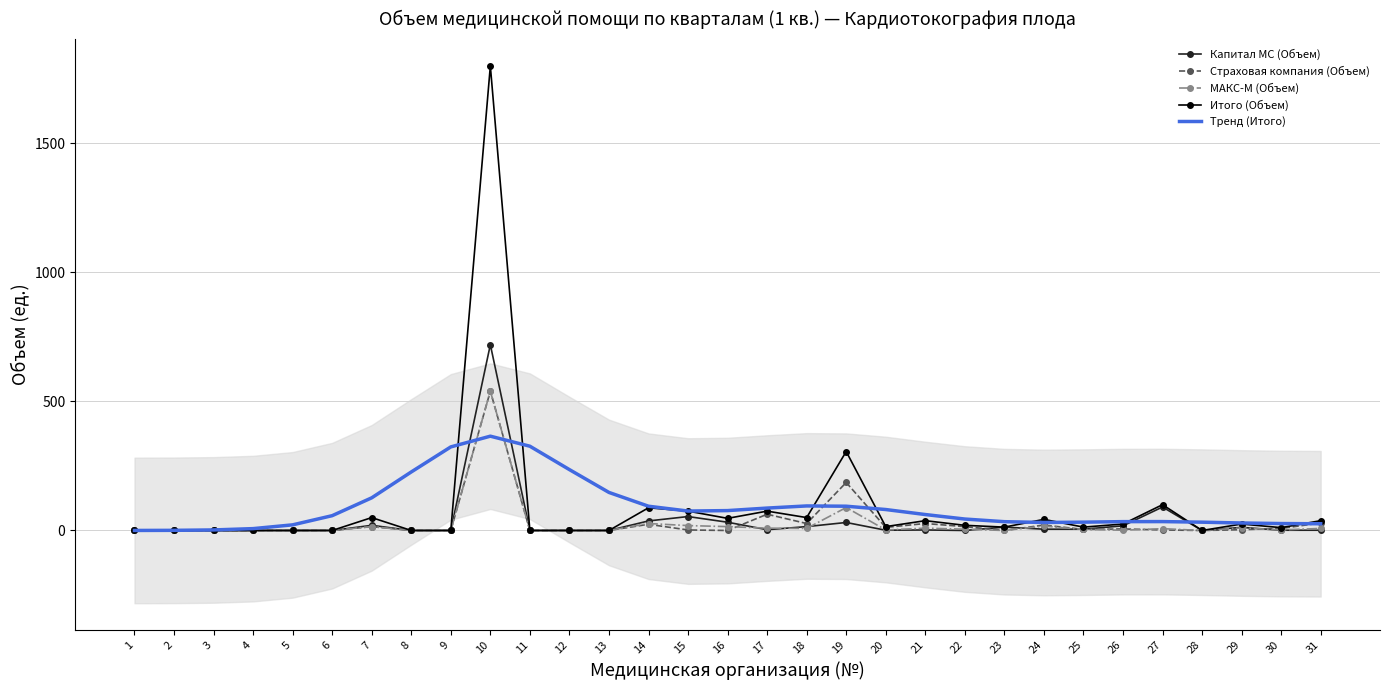

True or false: Страховая компания (Объем) has more than 1 interior local peaks.

True